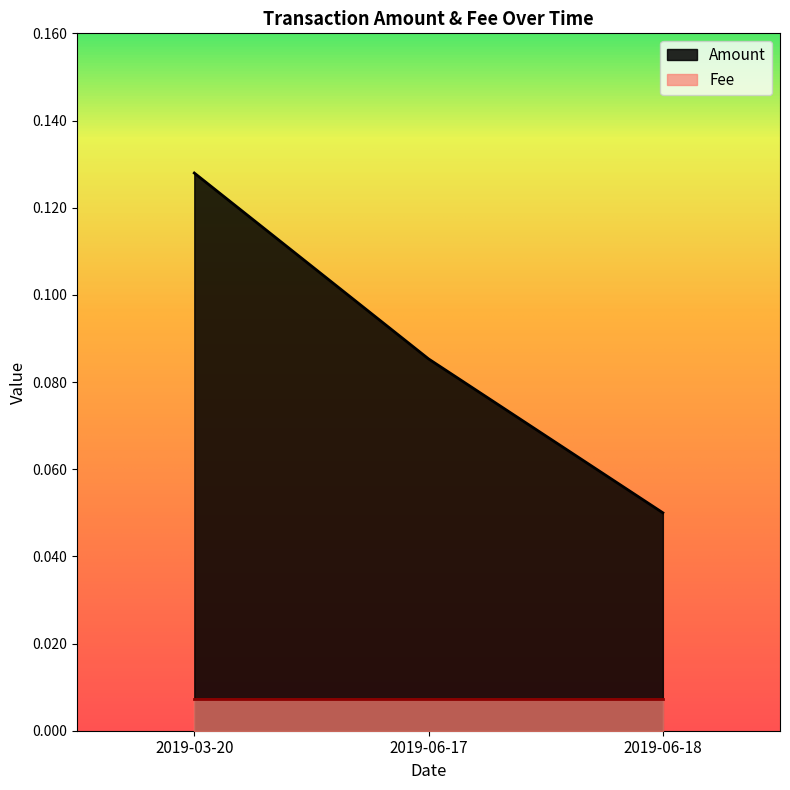

Rank the categories by value from highest to lowest.

2019-03-20, 2019-06-17, 2019-06-18